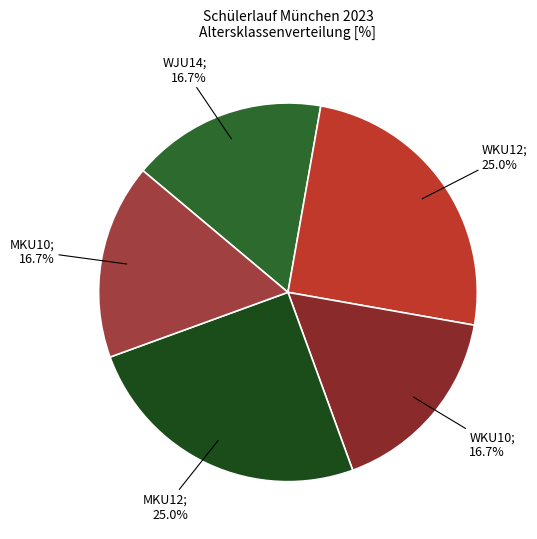

How many slices are in this pie chart?

5